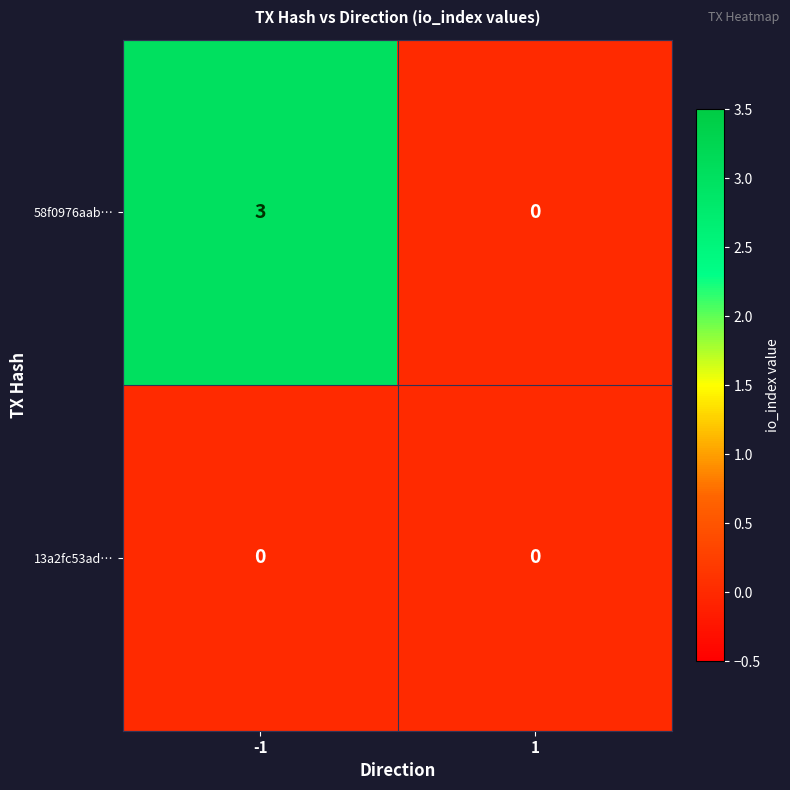

Is it true that 58f0976aab… equals 3 at -1?

True